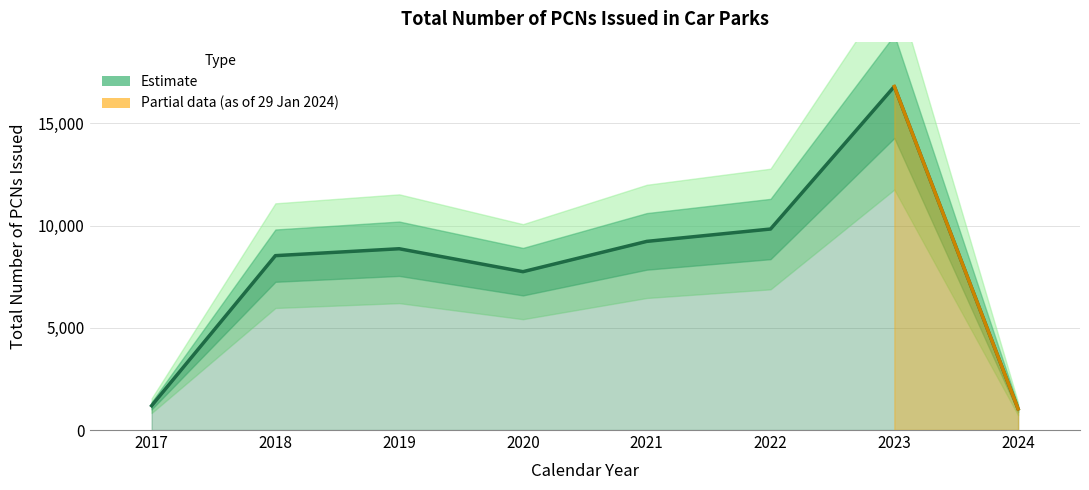

What is the change in value from 2017 to 2021?

+8039